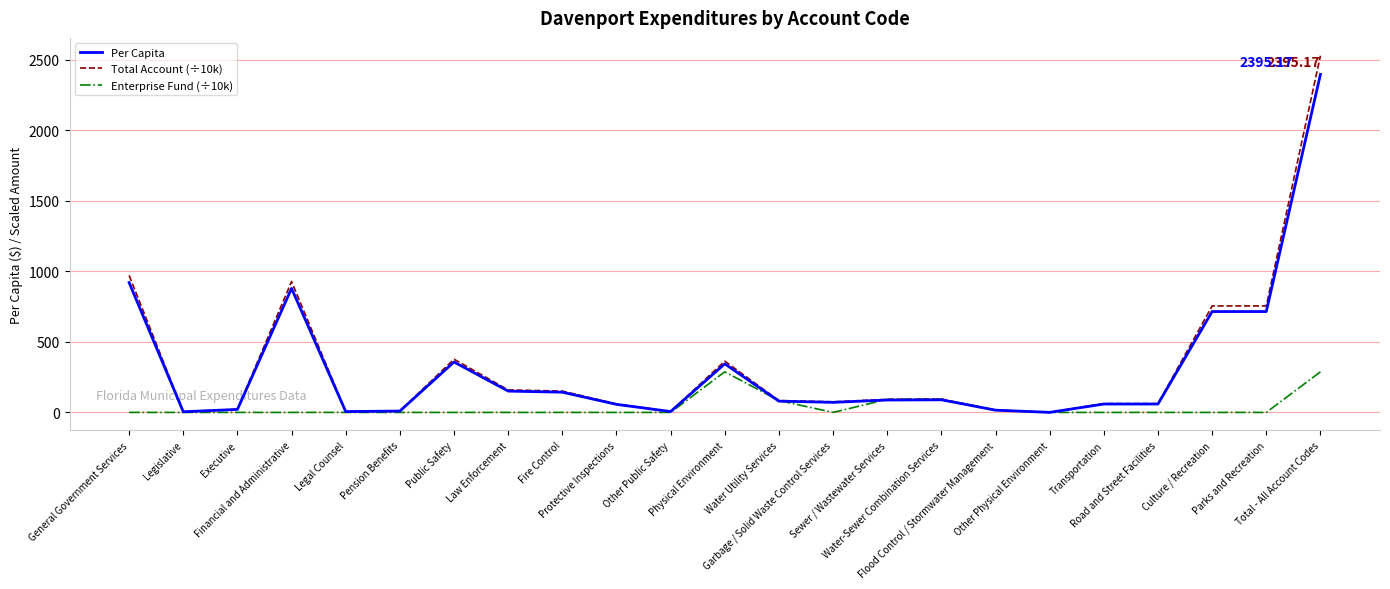

Rank the series by their maximum value, from highest to lowest.

Total Account (÷10k), Per Capita, Enterprise Fund (÷10k)